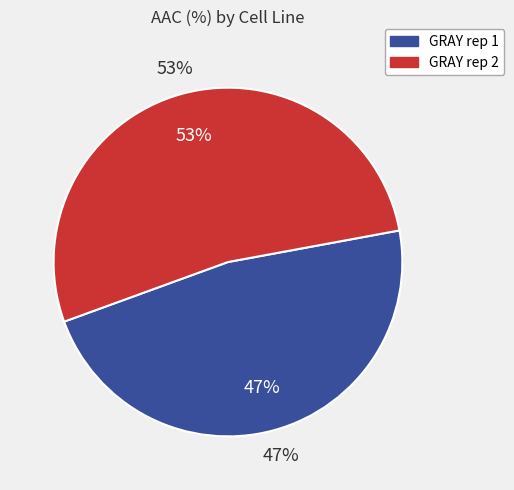

The GRAY rep 2 slice represents 53% of the pie. True or false?

True